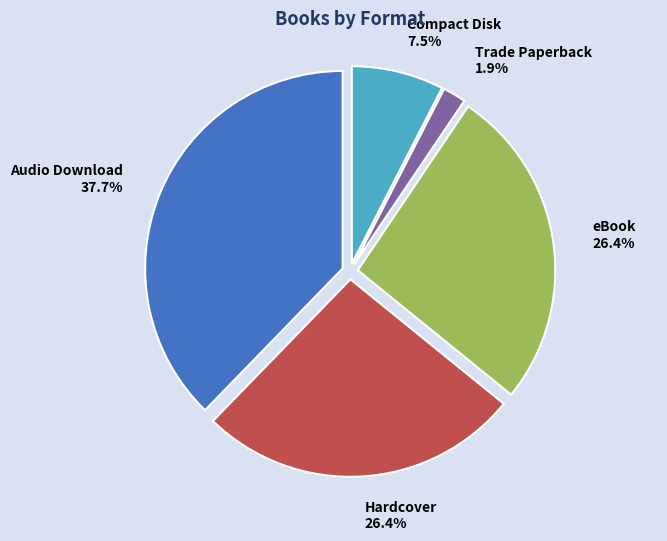

What percentage is NOT represented by Audio Download?

62.3%